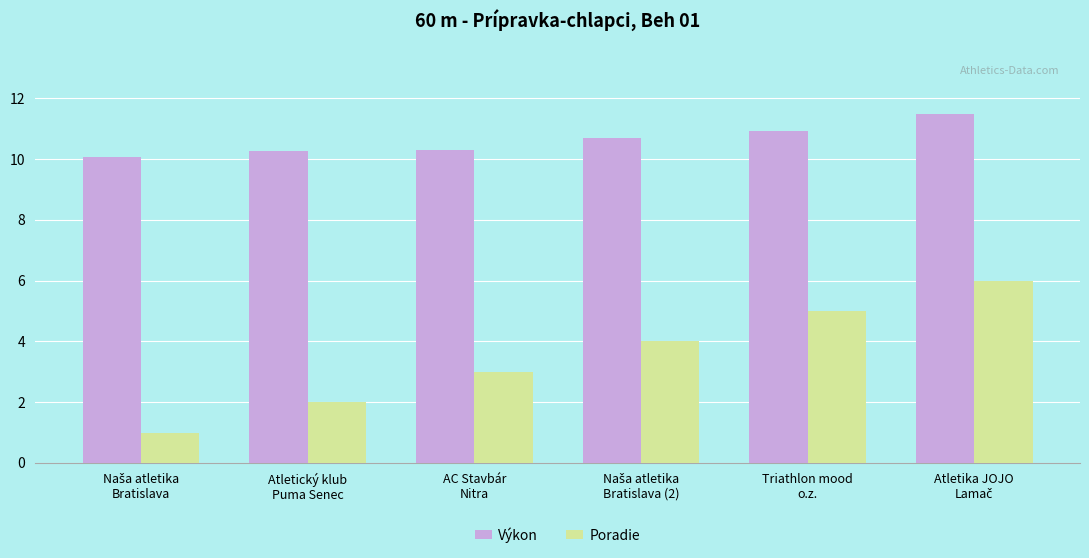

Which series has the largest range (max minus min)?

Poradie